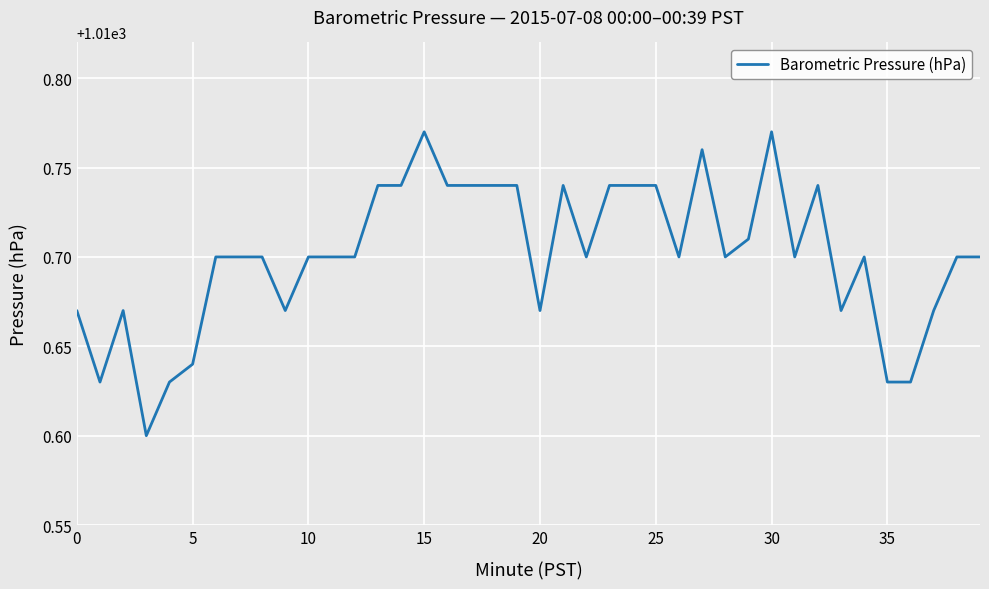

Reading left to right, what are all the values shown in this chart?

1010.7	1010.6	1010.7	1010.6	1010.6	1010.6	1010.7	1010.7	1010.7	1010.7	1010.7	1010.7	1010.7	1010.7	1010.7	1010.8	1010.7	1010.7	1010.7	1010.7	1010.7	1010.7	1010.7	1010.7	1010.7	1010.7	1010.7	1010.8	1010.7	1010.7	1010.8	1010.7	1010.7	1010.7	1010.7	1010.6	1010.6	1010.7	1010.7	1010.7